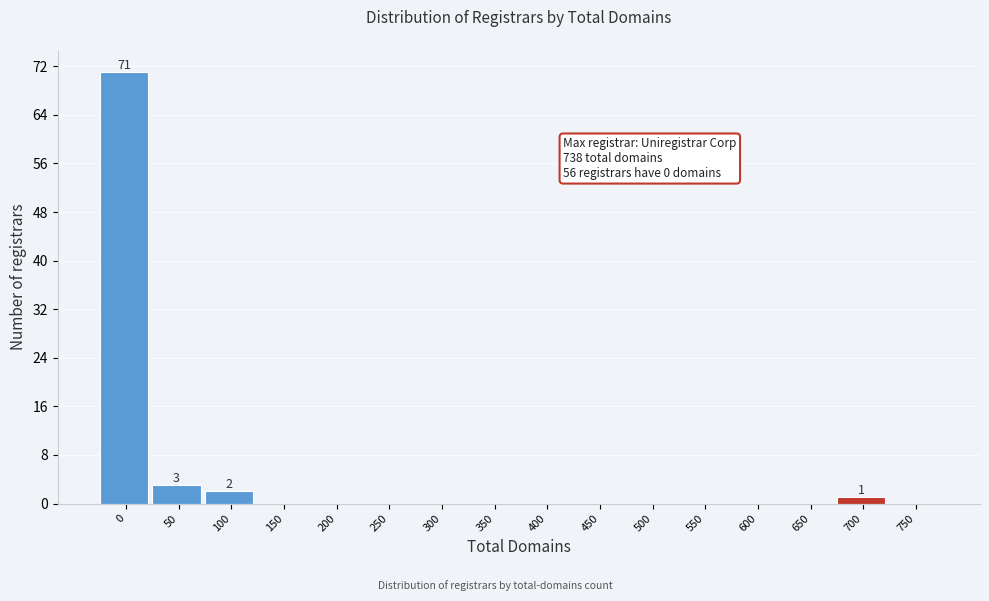

Reading left to right, what are all the values shown in this chart?

0=71	50=3	100=2	150=0	200=0	250=0	300=0	350=0	400=0	450=0	500=0	550=0	600=0	650=0	700=1	750=0